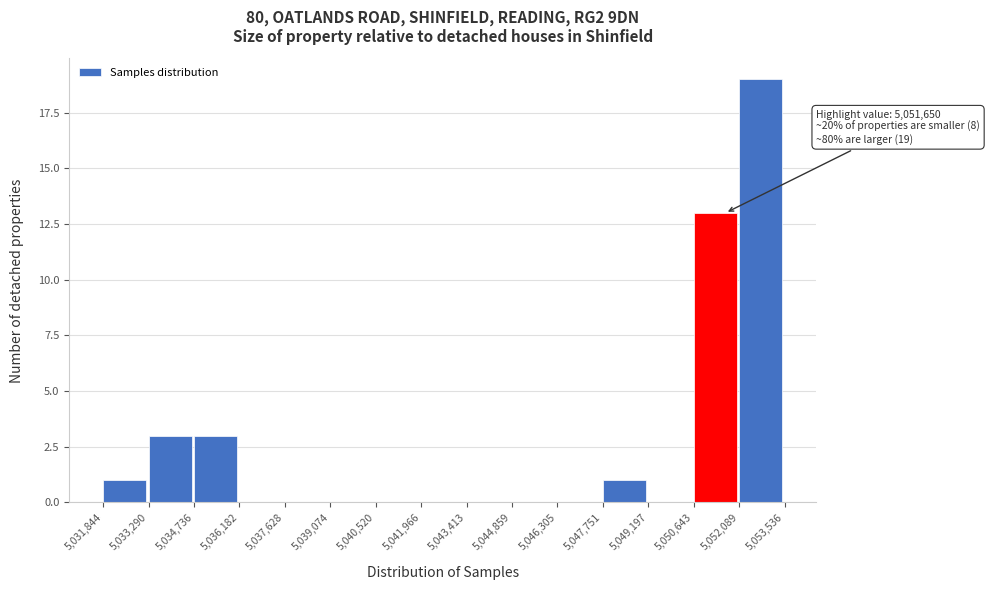

Over which range of the x-axis is the bar tallest?

5,052,089 to 5,053,536